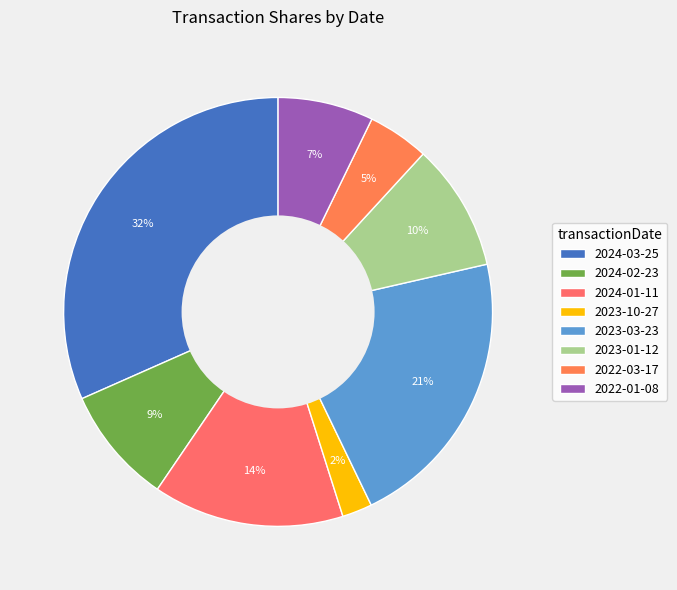

What is the largest slice in the pie chart?

2024-03-25